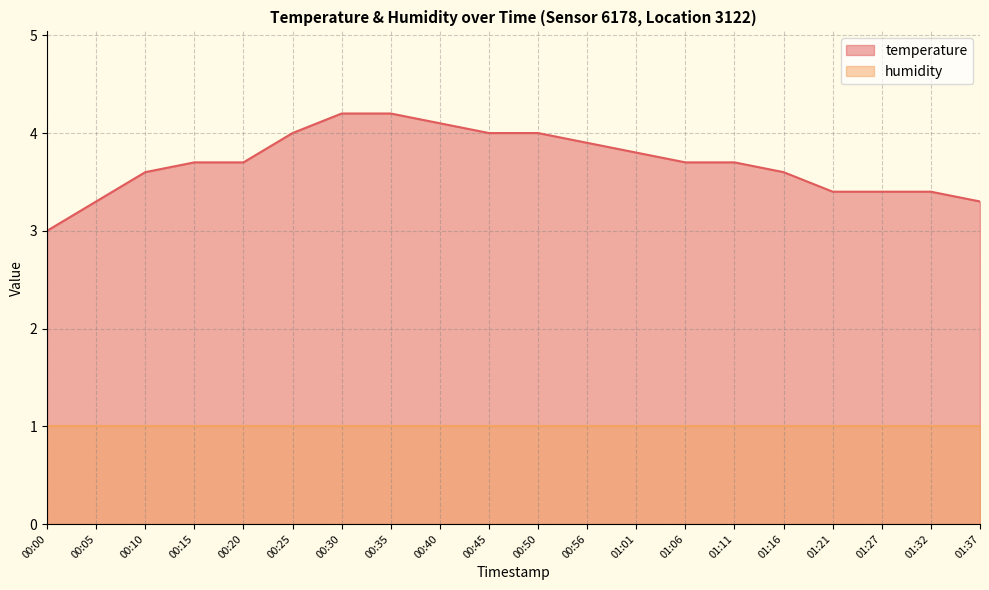

Reading left to right, extract all data points from this chart.

00:00=3.0	00:05=3.3	00:10=3.6	00:15=3.7	00:20=3.7	00:25=4.0	00:30=4.2	00:35=4.2	00:40=4.1	00:45=4.0	00:50=4.0	00:56=3.9	01:01=3.8	01:06=3.7	01:11=3.7	01:16=3.6	01:21=3.4	01:27=3.4	01:32=3.4	01:37=3.3